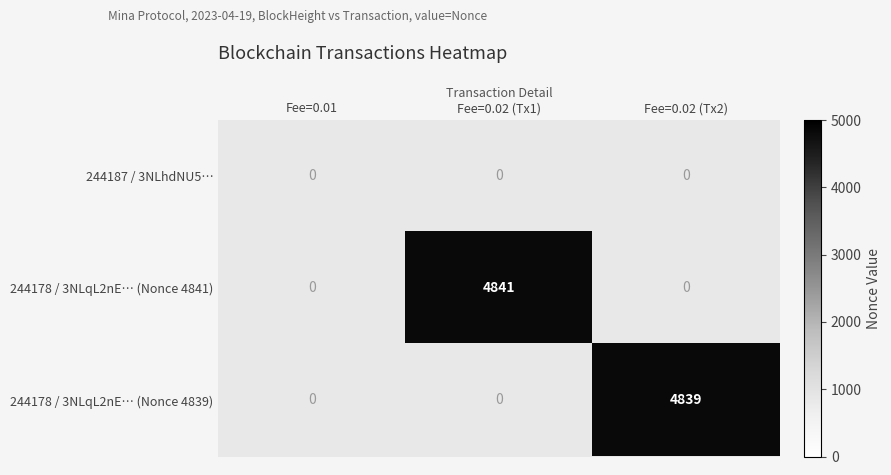

Which has a higher value, Fee=0.02 (Tx2) or Fee=0.02 (Tx1)?

Fee=0.02 (Tx1)